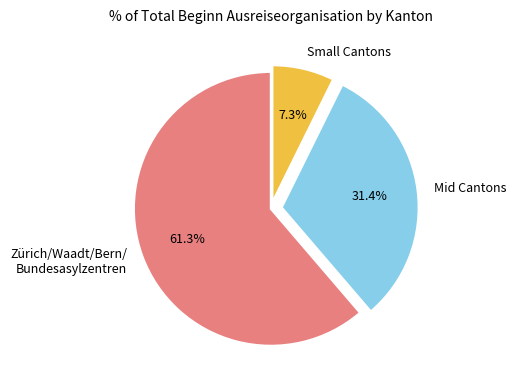

Between Small Cantons and Mid Cantons, which is larger?

Mid Cantons